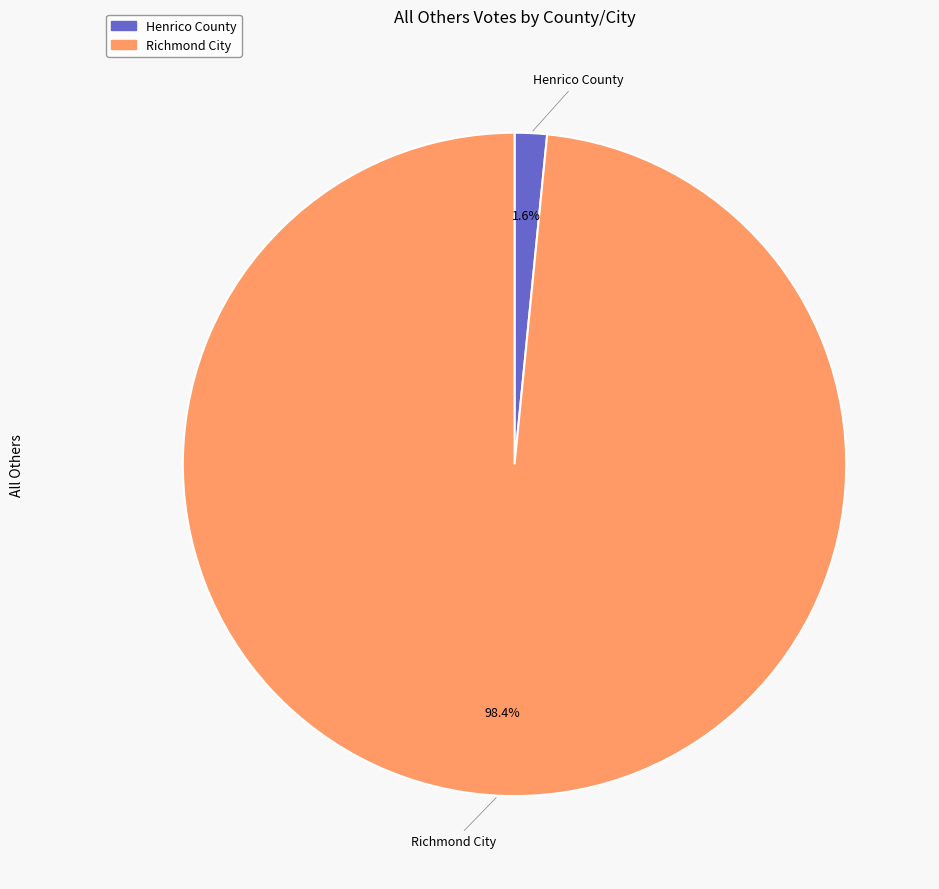

Does any single category account for the majority?

Yes